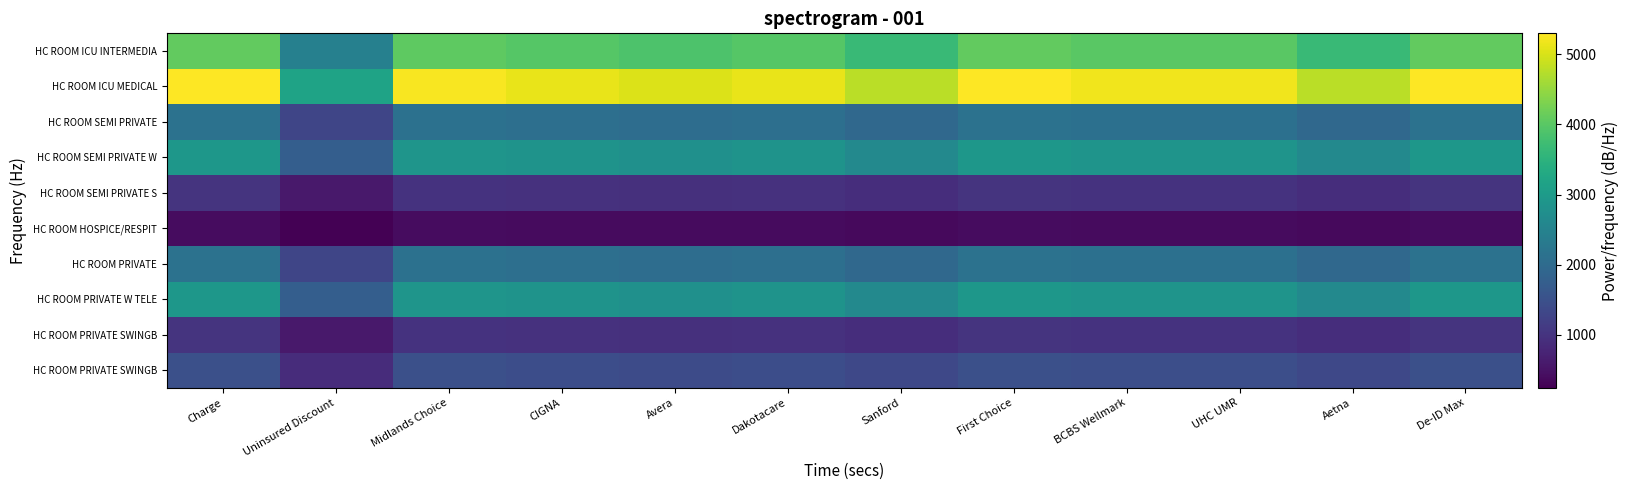

What is the spread (max minus min) of values at Charge?

4890.0